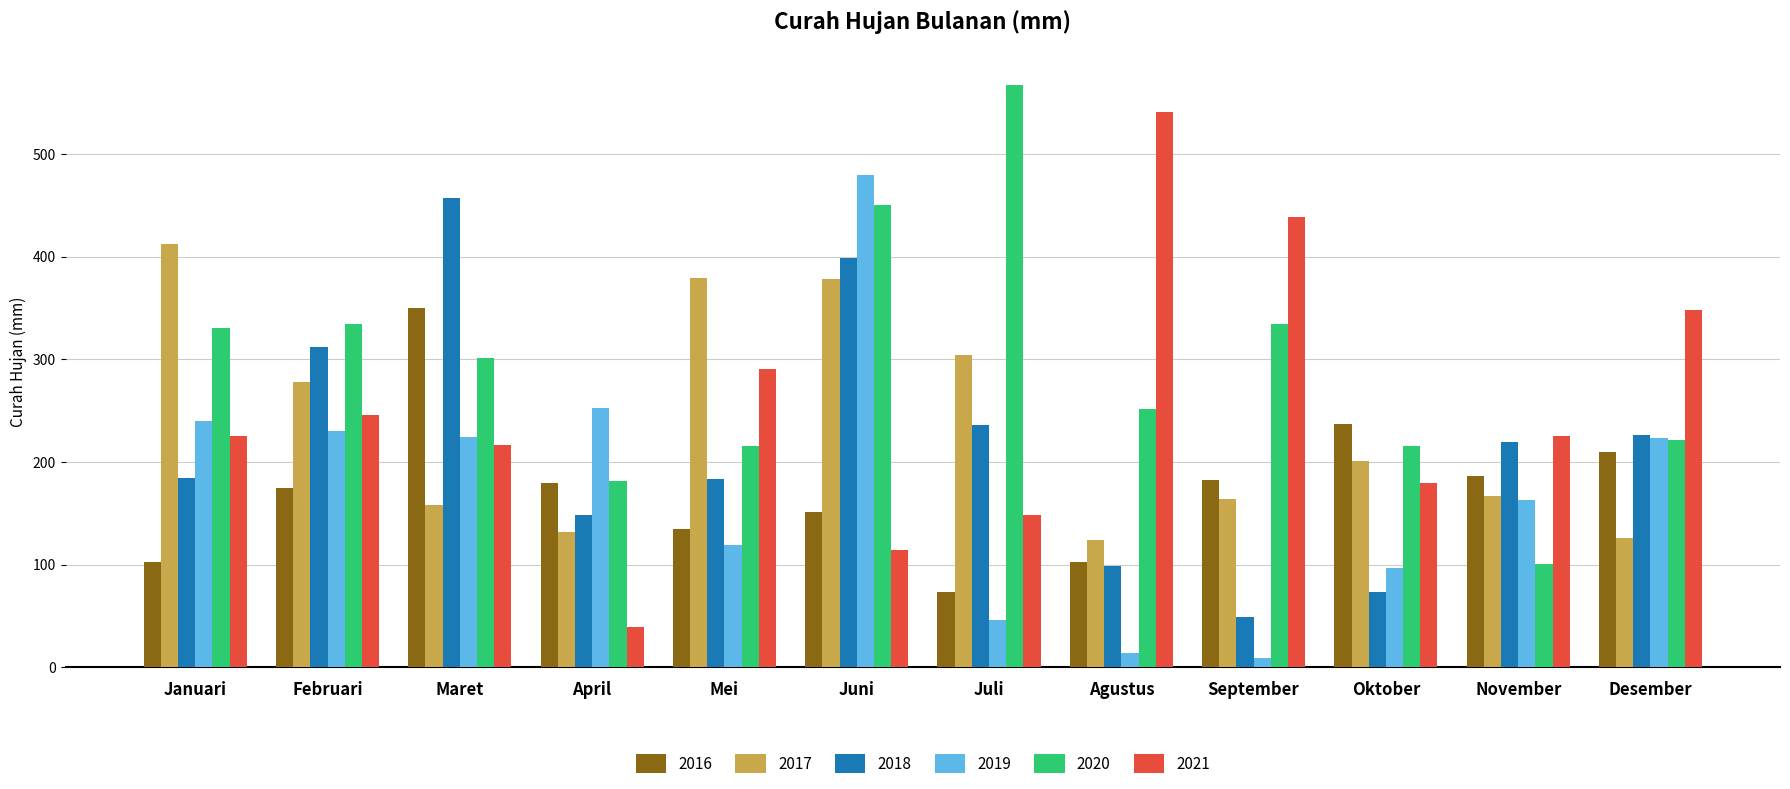

Which series has the largest total across all categories?

2020